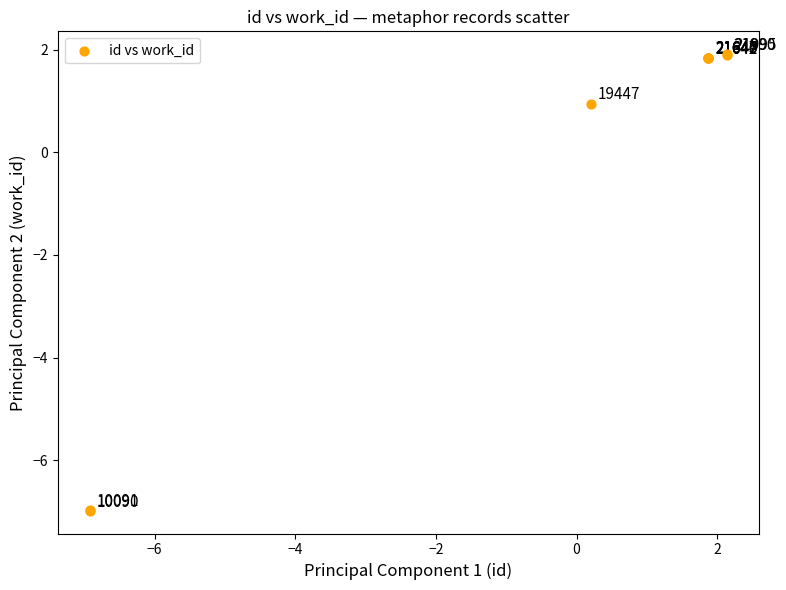

What Y value in the scatter plot is closest to -2?

0.9